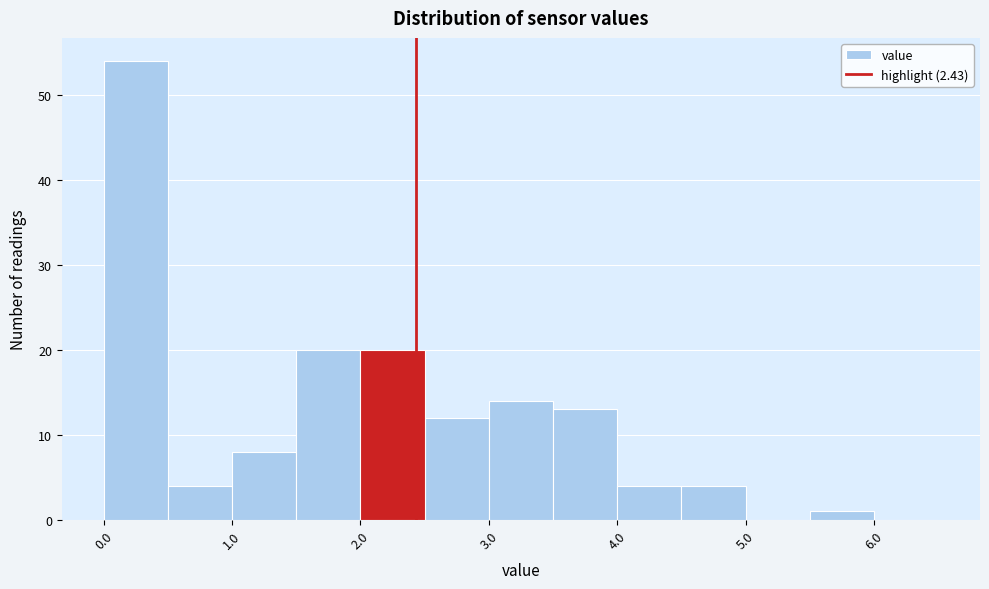

Reading left to right, transcribe this chart: for each bar, give the range it covers on the x-axis and its height. The values are not printed on the chart, so give them approximately, as read against the axis.

0.0 to 0.5: 54
0.5 to 1.0: 4
1.0 to 1.5: 8
1.5 to 2.0: 20
2.0 to 2.5: 20
2.5 to 3.0: 12
3.0 to 3.5: 14
3.5 to 4.0: 13
4.0 to 4.5: 4
4.5 to 5.0: 4
5.0 to 5.5: 0
5.5 to 6.0: 1
6.0 to 6.5: 0